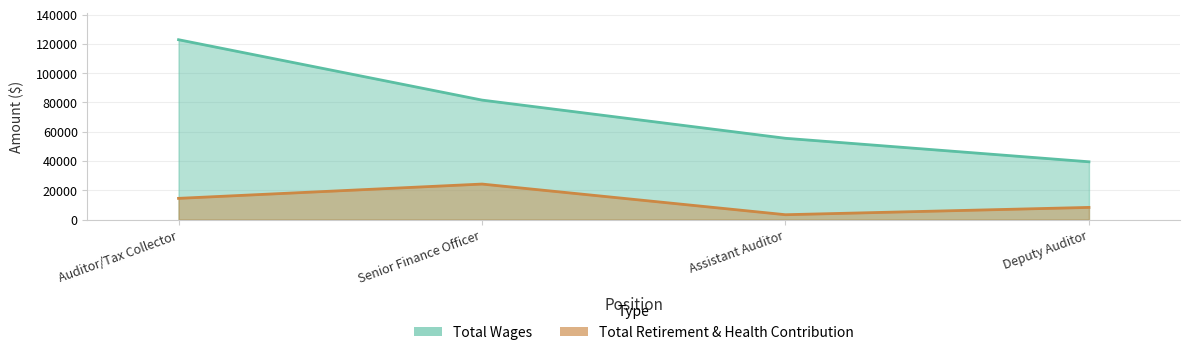

How many lines are shown in the chart?

2